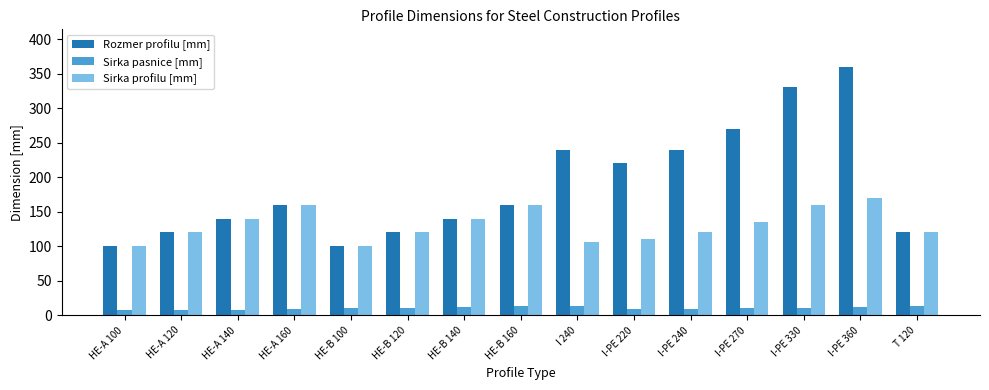

At which label does Rozmer profilu [mm] reach its peak?

I-PE 360